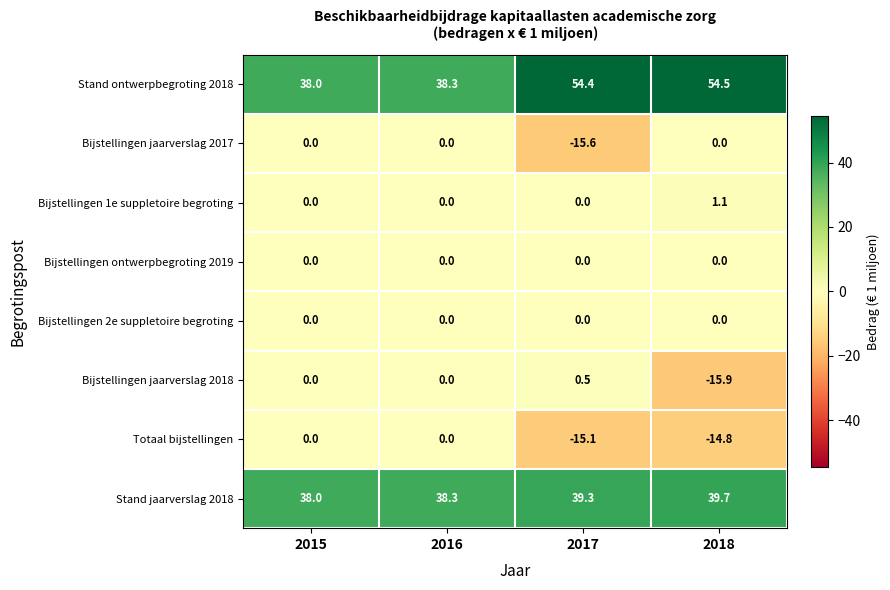

Read the Stand jaarverslag 2018 value at 2018.

39.7